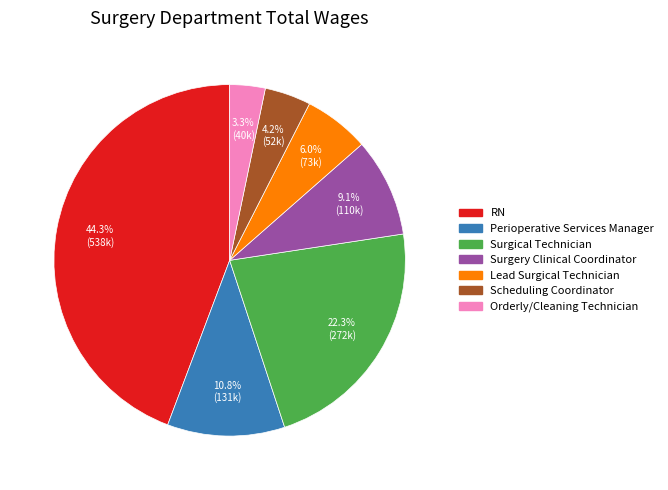

Count the number of slices in the pie.

7